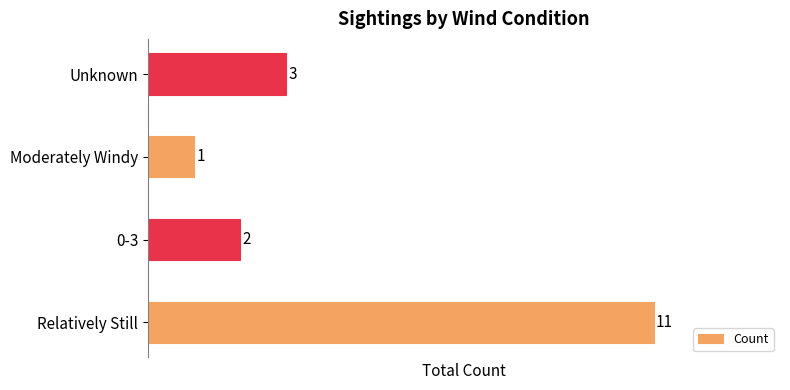

What is the difference between the maximum and second lowest values?

9